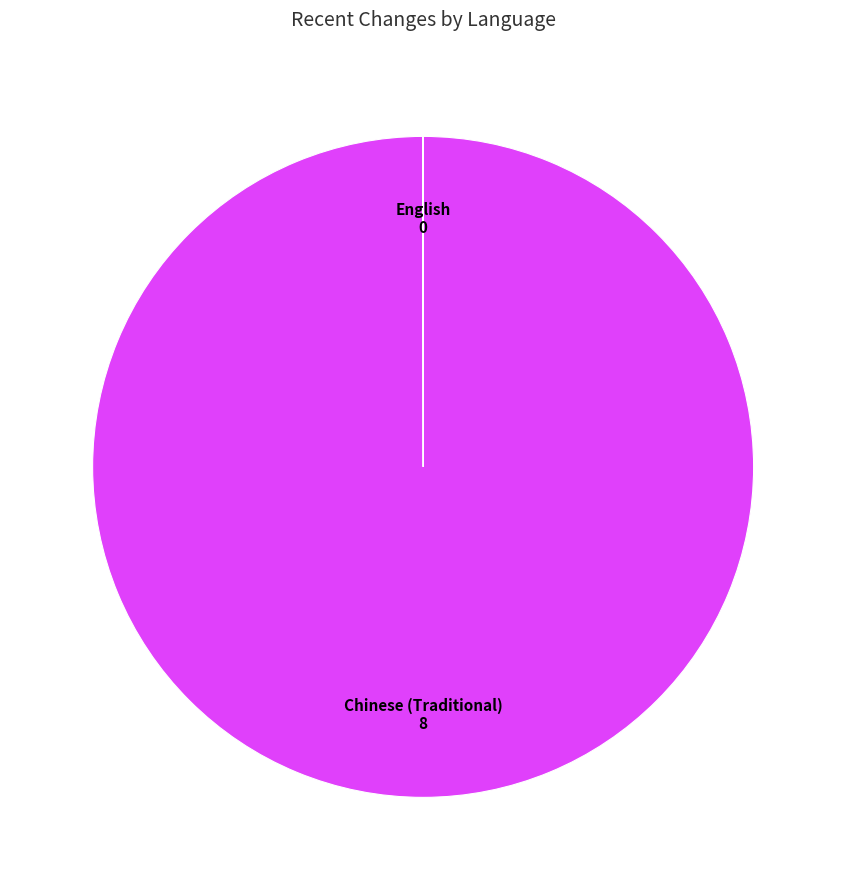

Which slice is the largest?

Chinese (Traditional)